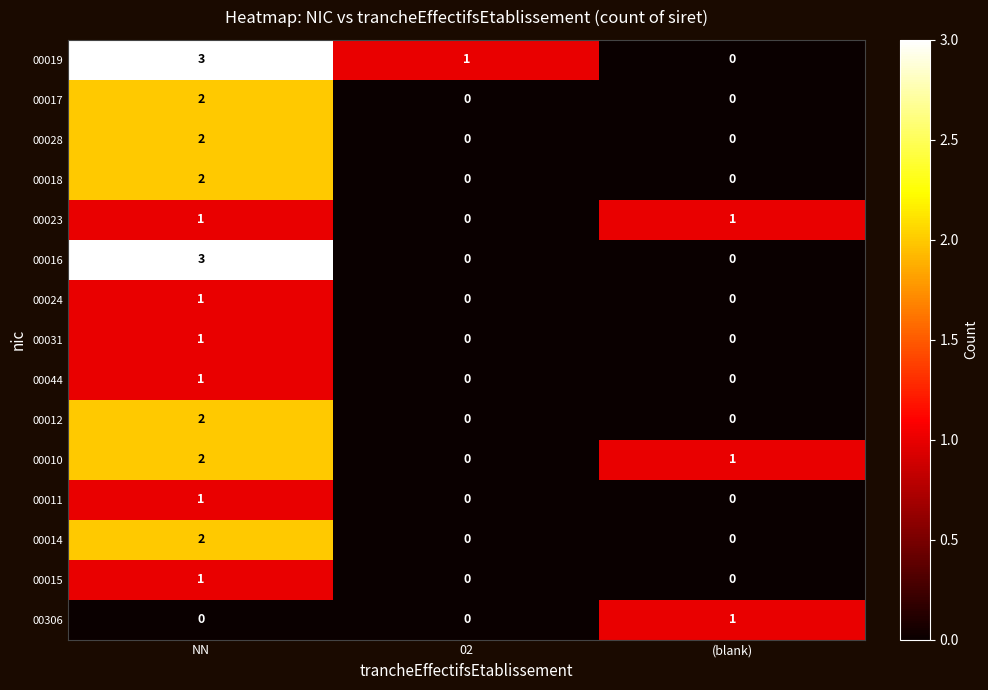

What is the sum of the 00010 values at NN and (blank)?

3